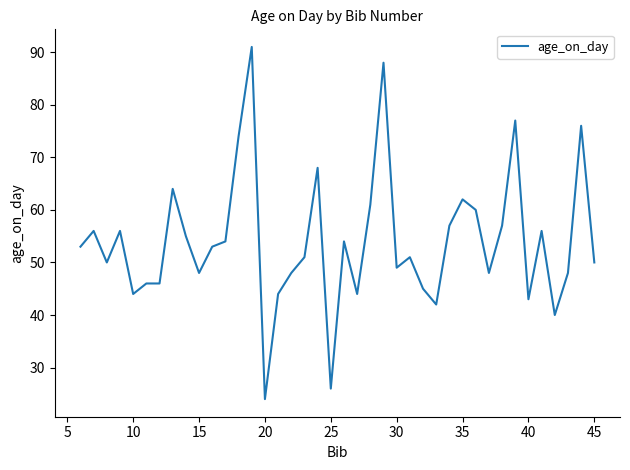

What is the average value?

54